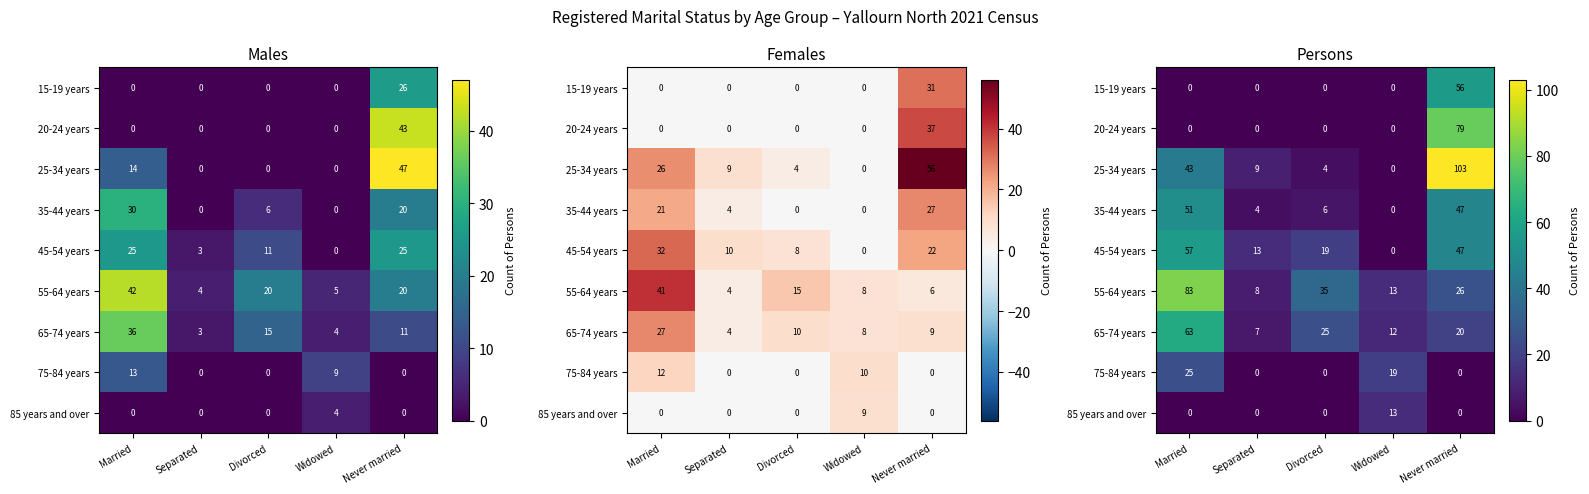

Between Married and Separated, which is larger?

Married